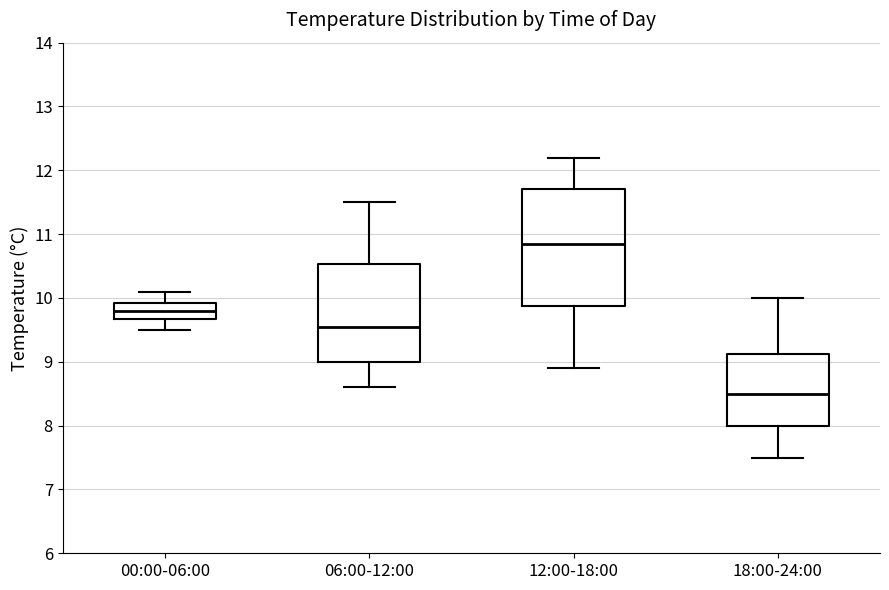

Reading left to right, transcribe this box plot: for each box, give where its median line is, the range the box spans, and where its two whiskers end, as read against the y-axis. The values are not printed on the chart, so give them approximately, as read against the axis.

00:00-06:00: median 9.8, box 9.7 to 9.9, whiskers 9.5 to 10.1
06:00-12:00: median 9.6, box 9.0 to 10.5, whiskers 8.6 to 11.5
12:00-18:00: median 10.9, box 9.9 to 11.7, whiskers 8.9 to 12.2
18:00-24:00: median 8.5, box 8.0 to 9.1, whiskers 7.5 to 10.0